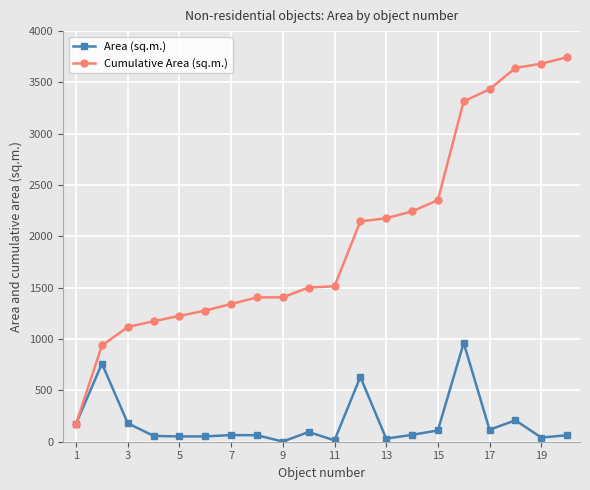

True or false: Area (sq.m.) has more than 1 interior local peaks.

True